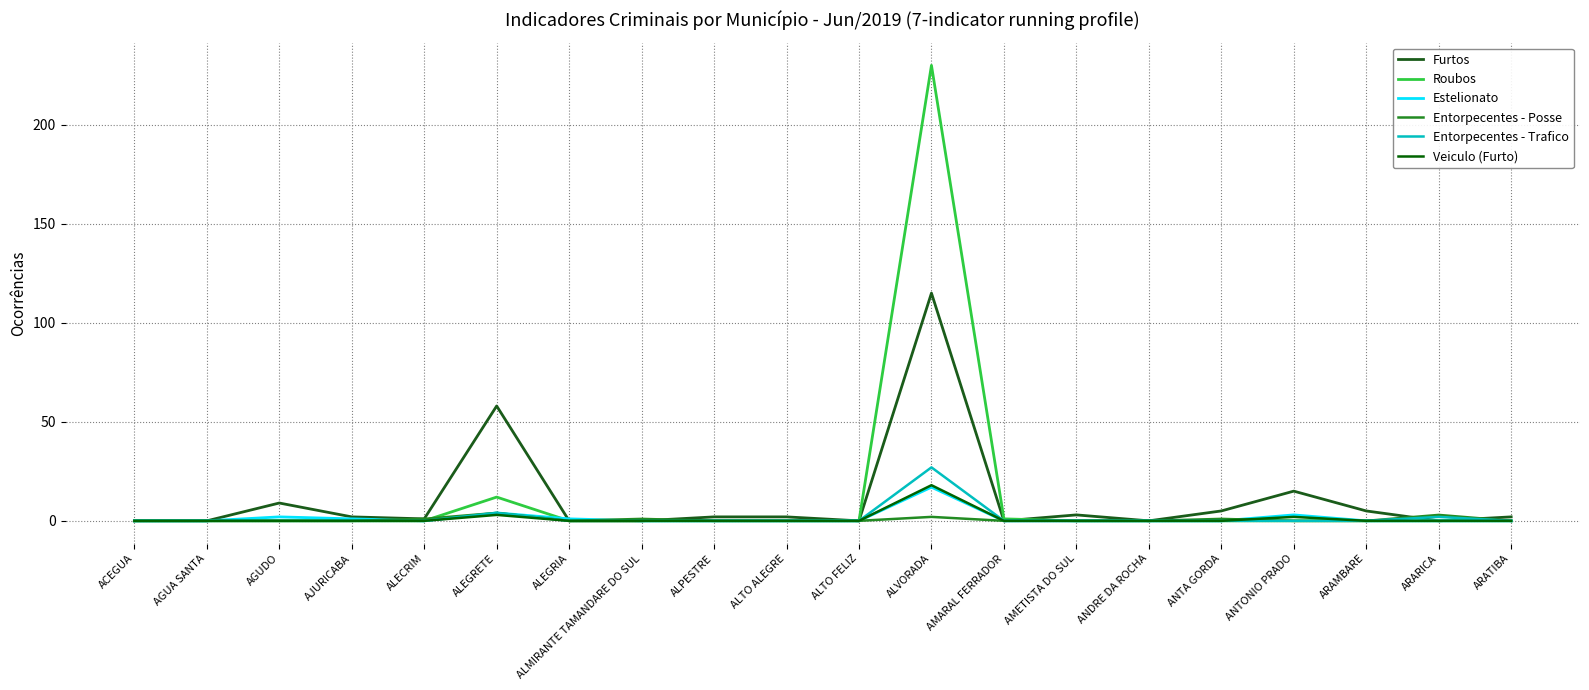

Reading right to left, extract all data points from this chart.

Furtos: 2	0	5	15	5	0	3	0	115	0	2	2	0	0	58	1	2	9	0	0
Roubos: 0	0	0	0	0	0	0	1	230	0	0	0	0	0	12	0	0	0	0	0
Estelionato: 0	0	0	3	0	0	0	0	17	0	0	0	0	1	4	0	1	2	0	0
Entorpecentes - Posse: 0	3	0	0	1	0	0	0	2	0	0	0	1	0	4	1	0	0	0	0
Entorpecentes - Trafico: 0	2	0	0	0	0	0	0	27	0	0	0	0	0	4	0	0	0	0	0
Veiculo (Furto): 0	0	0	2	0	0	0	0	18	0	0	0	0	0	3	0	0	0	0	0